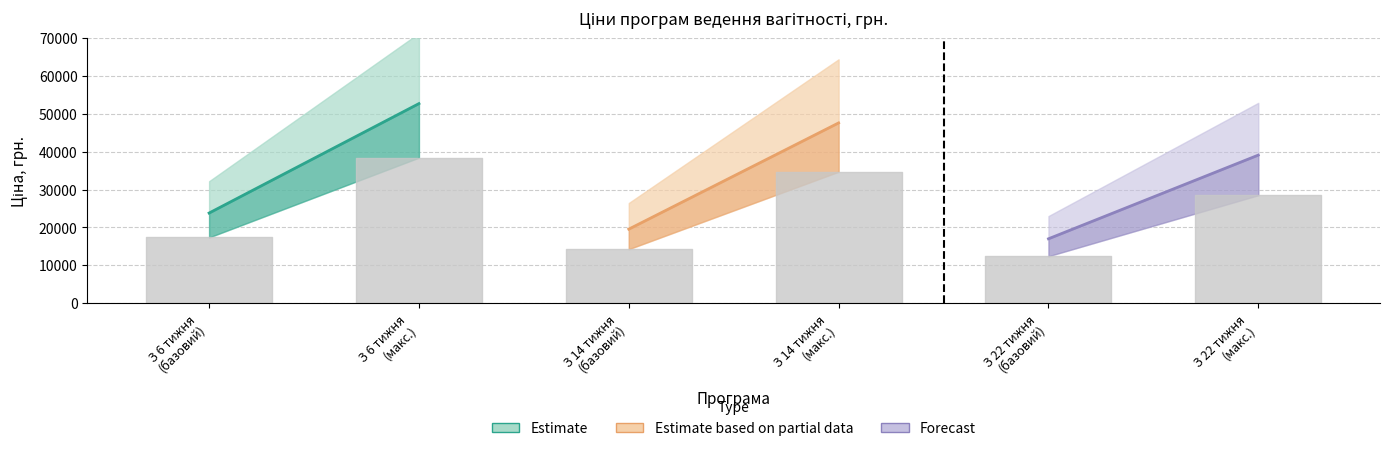

Is it true that Estimate equals 23800 at З 6 тижня
(базовий)?

True